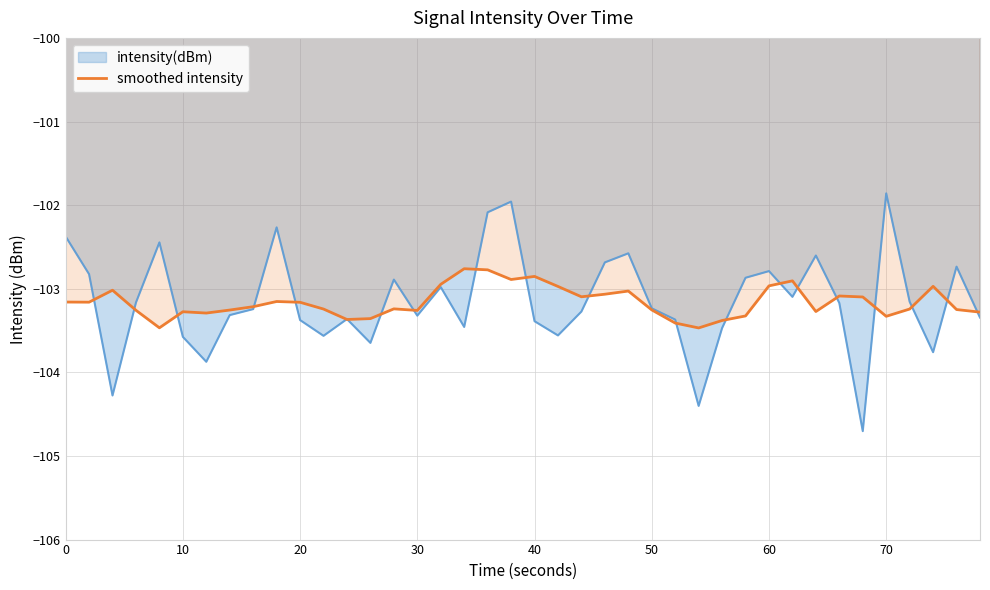

The value of smoothed intensity at 0 is -62.2. True or false?

False